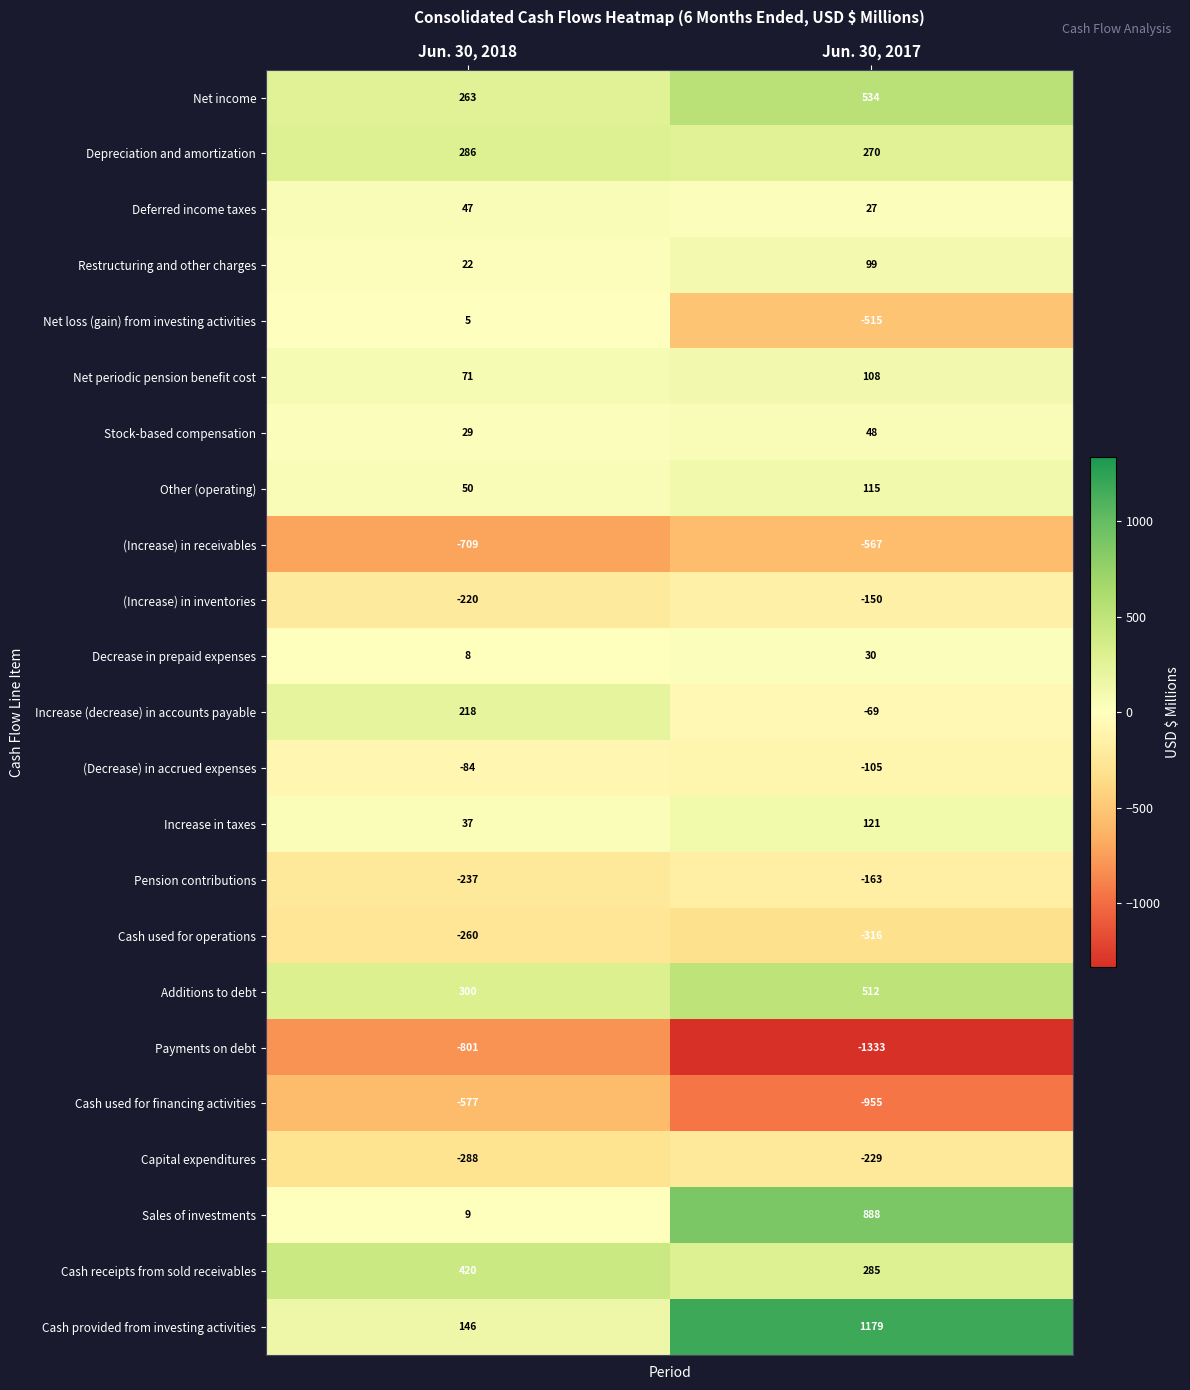

Count the number of data series in this chart.

23